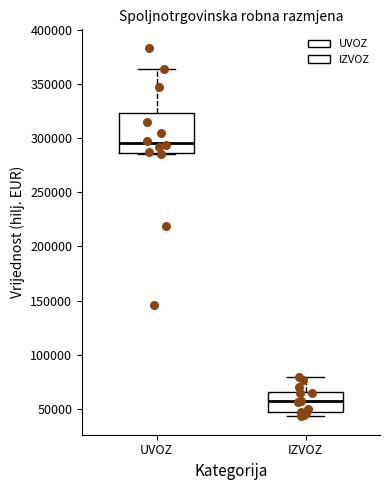

Which box is the tallest, from its lower edge to its upper edge?

UVOZ